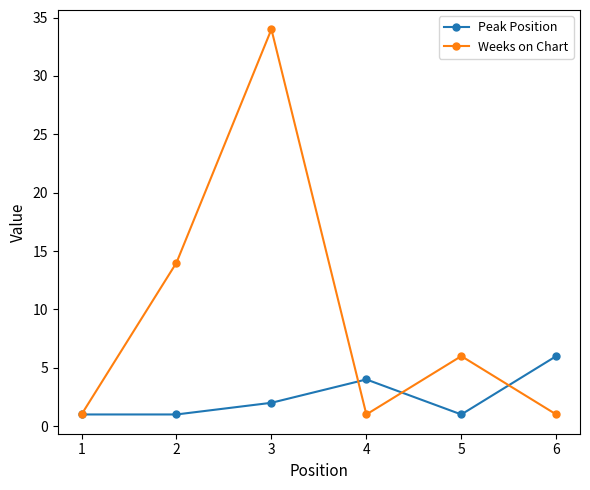

True or false: Weeks on Chart and Peak Position intersect in this chart.

True